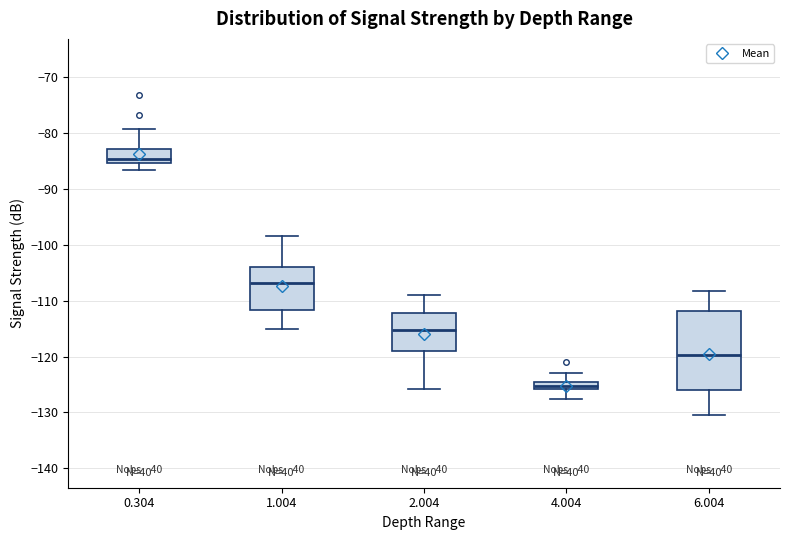

Where is the upper edge of the box at x = 0.304 on the y-axis? The values are not printed on the chart, so give them approximately, as read against the axis.

-83